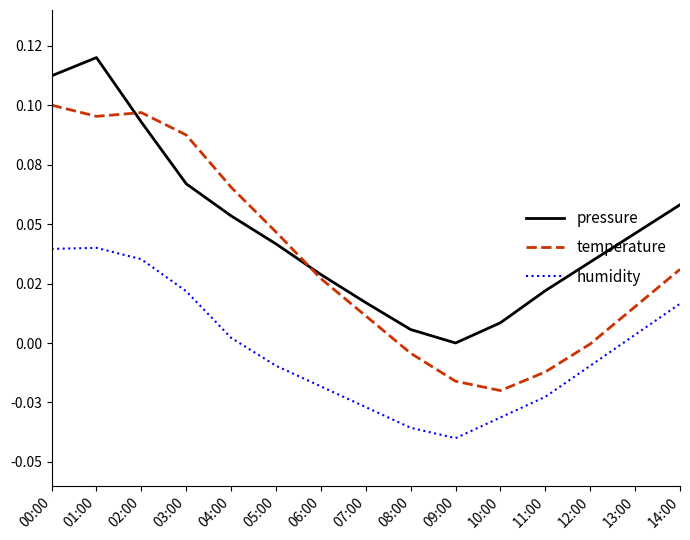

What are all the series names shown in the legend?

pressure, temperature, humidity